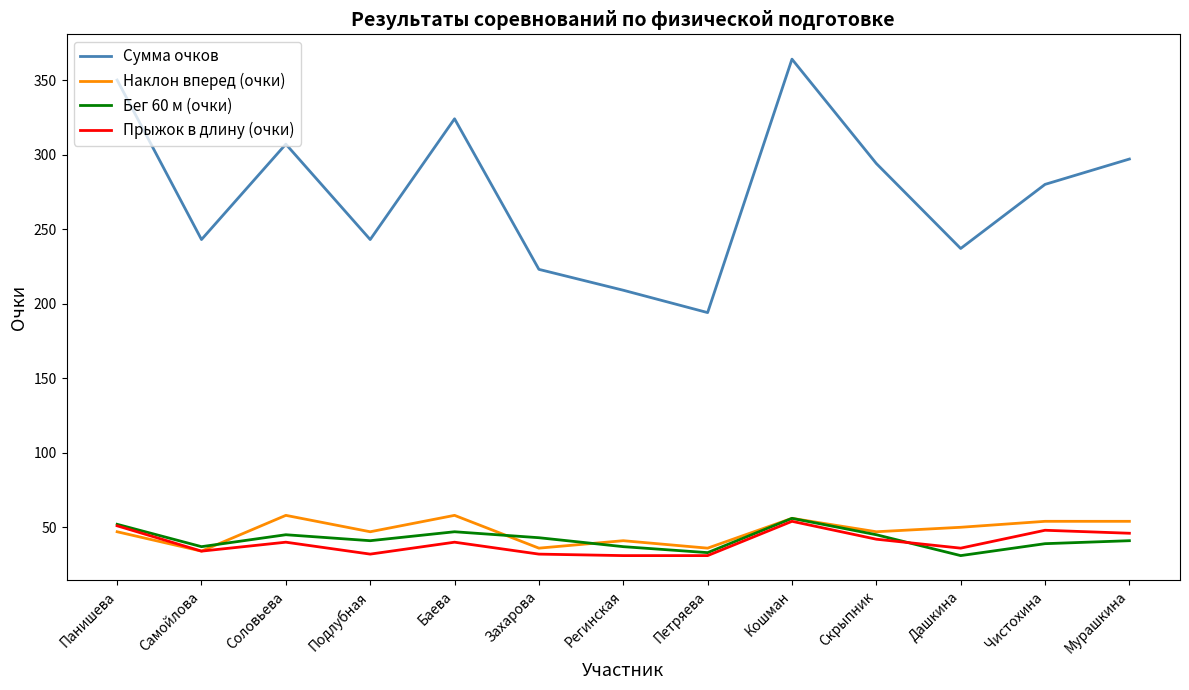

What position from the right is Самойлова?

12